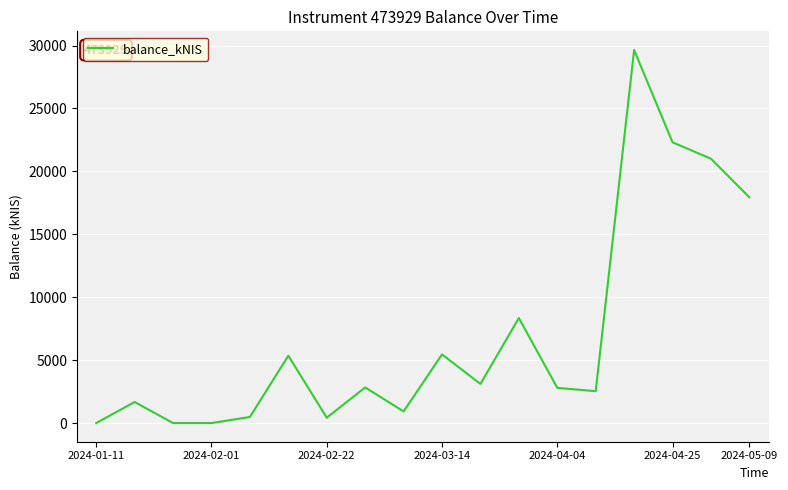

What is the greatest value displayed?

29646.2